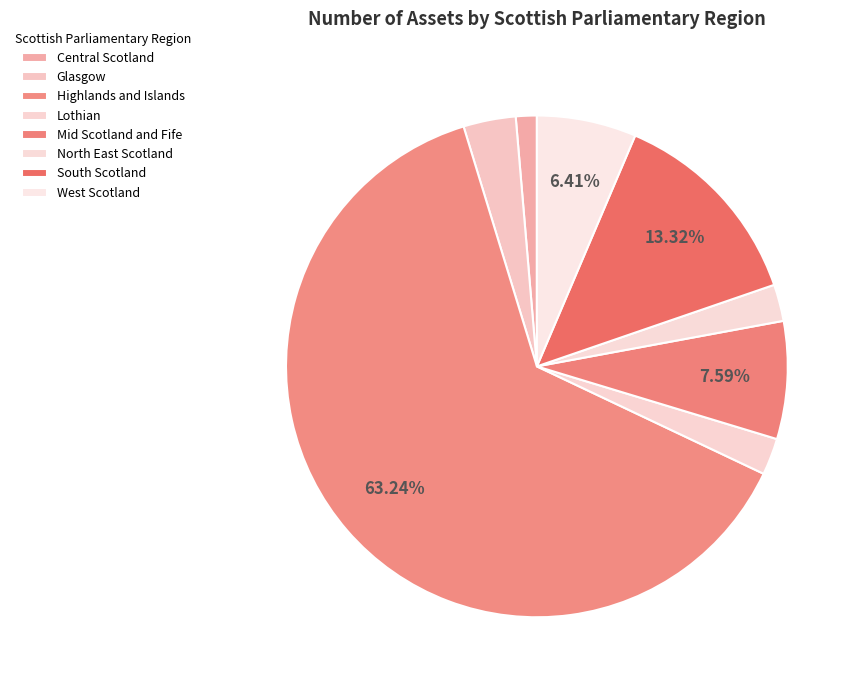

How many slices are in this pie chart?

8